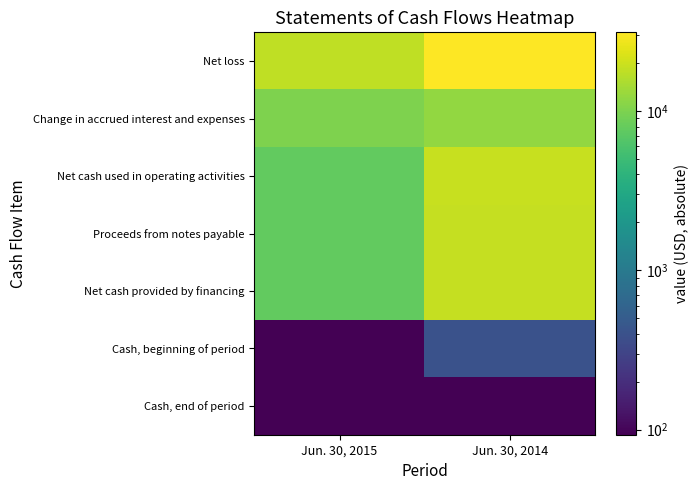

How many data points does each series have?

2